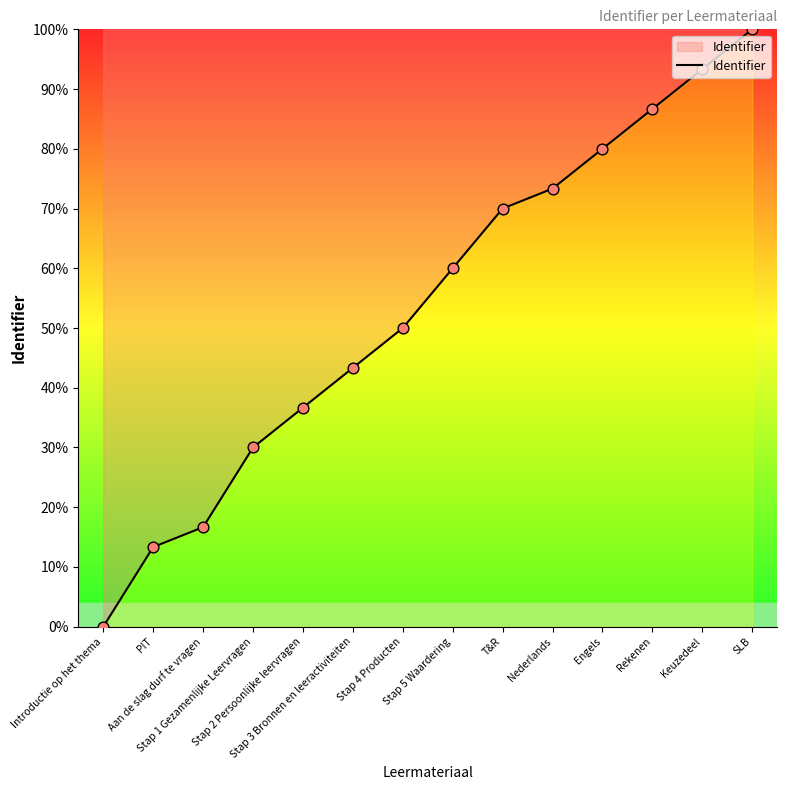

Which has a higher value, Engels or Stap 5 Waardering?

Engels